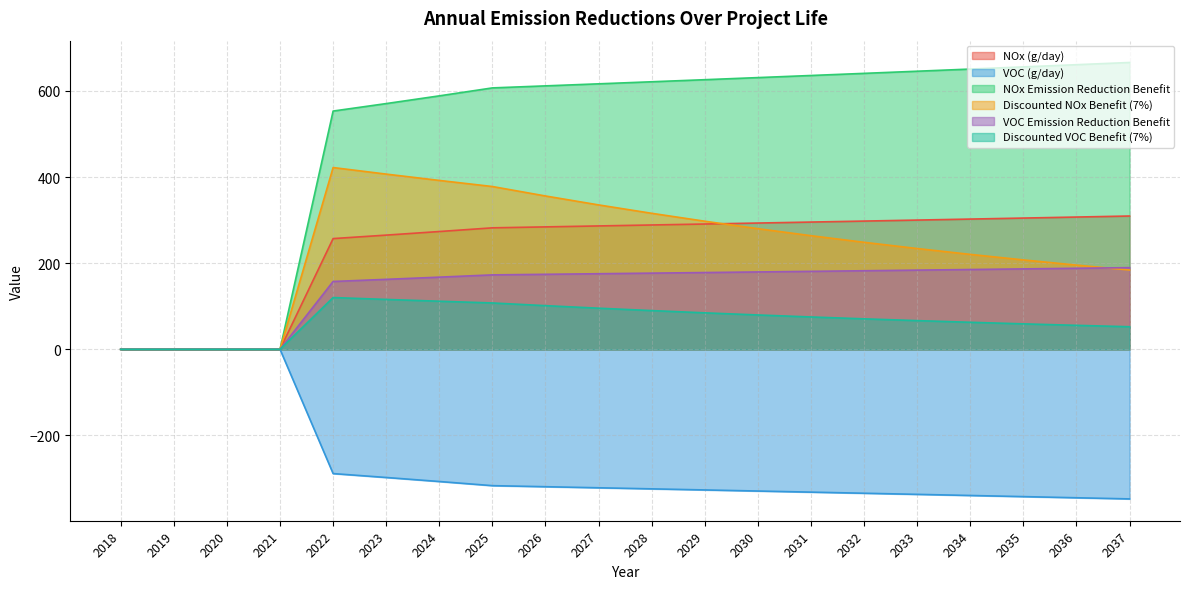

At which label does VOC Emission Reduction Benefit first exceed 176?

2028